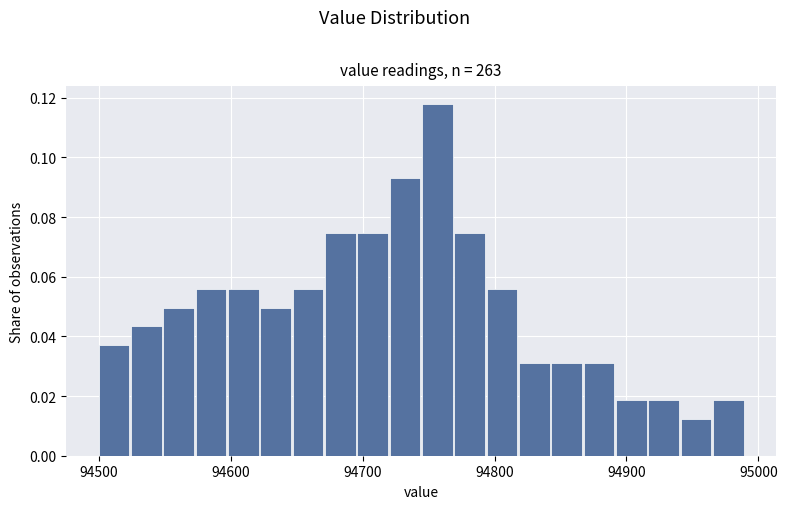

Read against the x-axis, roughly where is the centre of the tallest bar?

94760